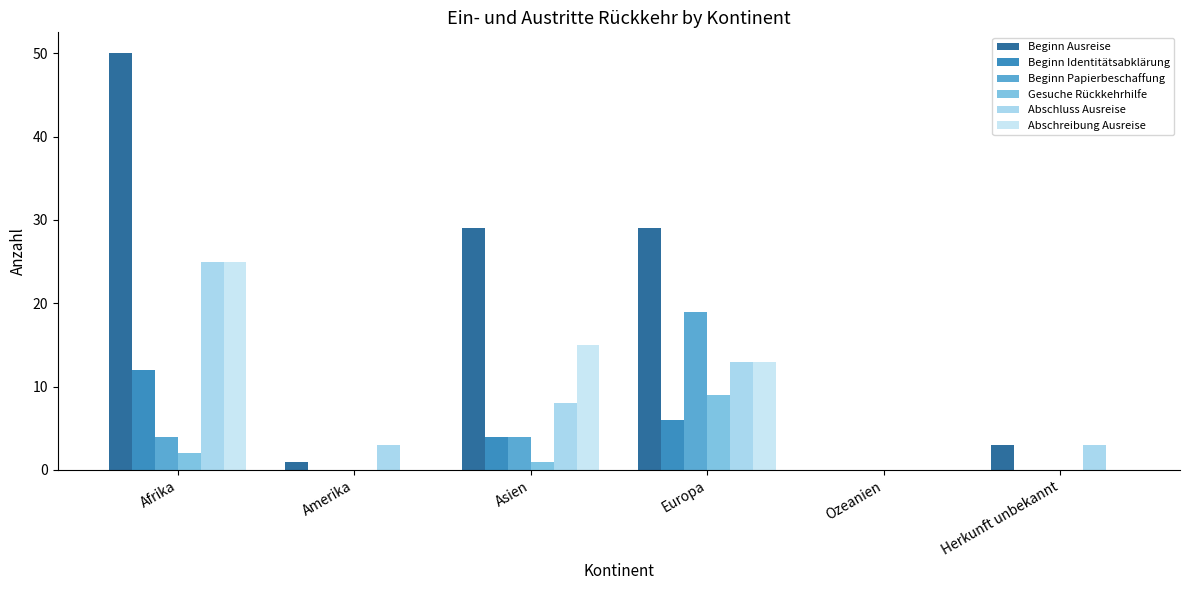

At which label does Beginn Papierbeschaffung first exceed 4?

Europa